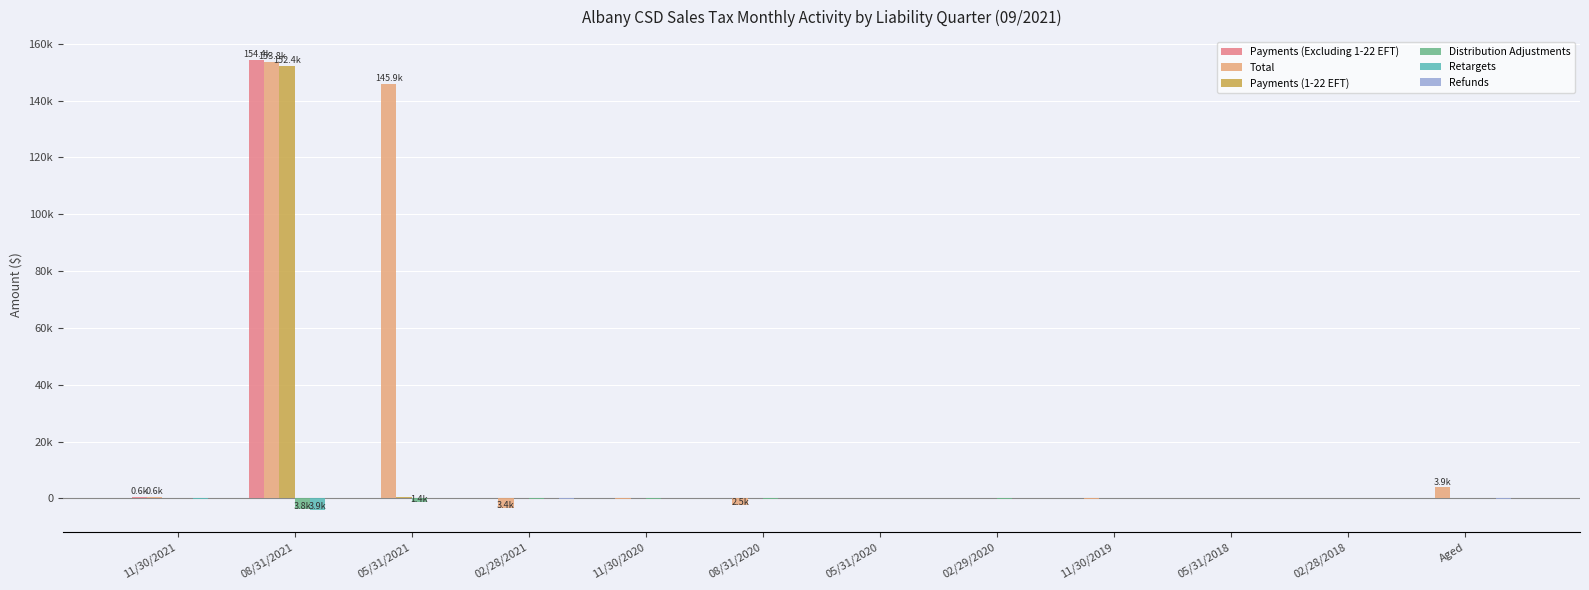

Which category has the highest value in the Retargets series?

05/31/2021